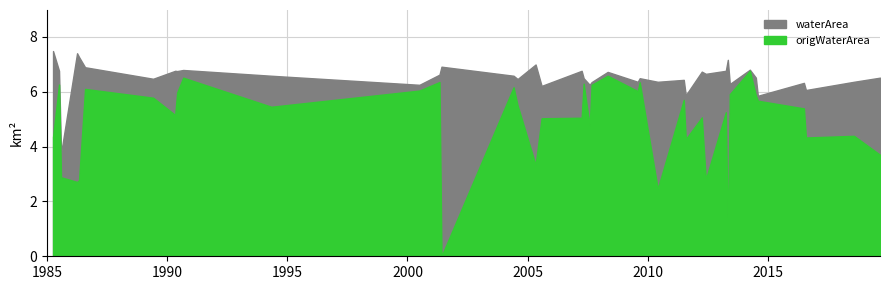

At 2001_05, list the series in order from largest to smallest.

waterArea, origWaterArea